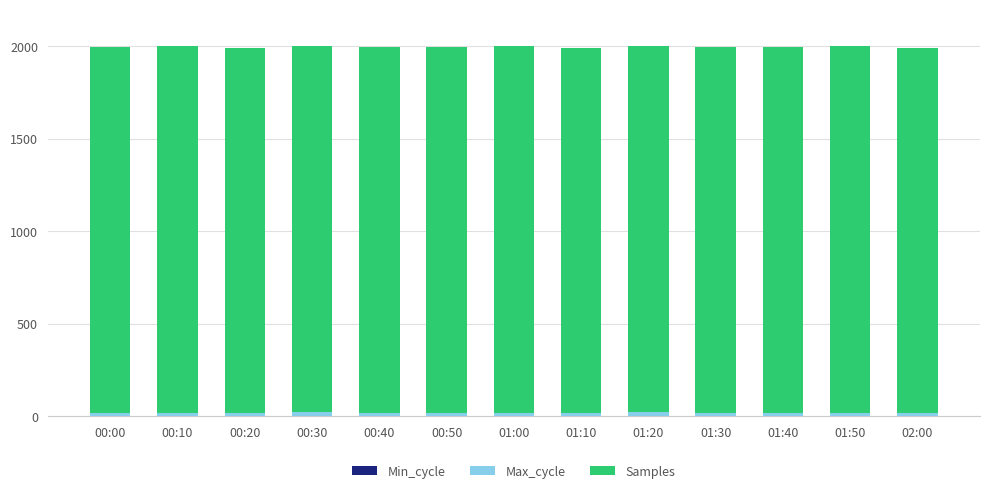

What position from the left is 01:30?

10